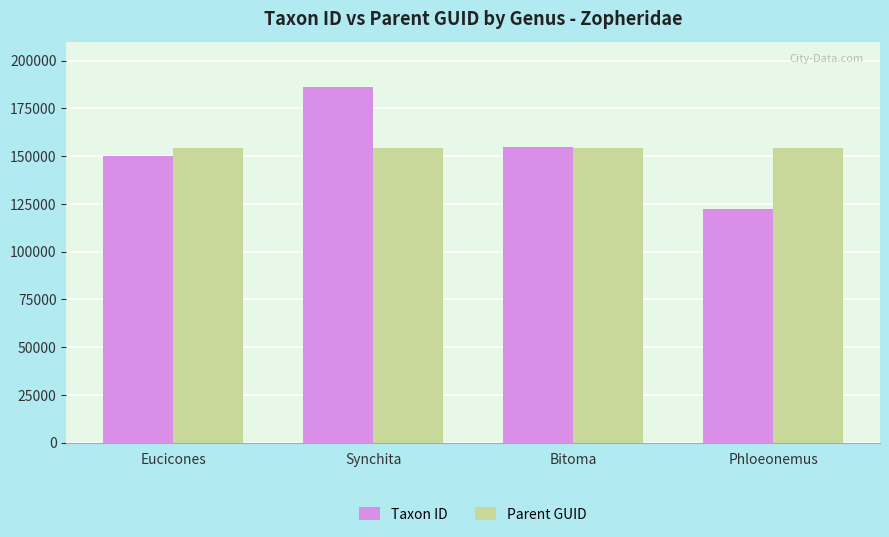

Rank the series at Eucicones from lowest to highest value.

Taxon ID, Parent GUID